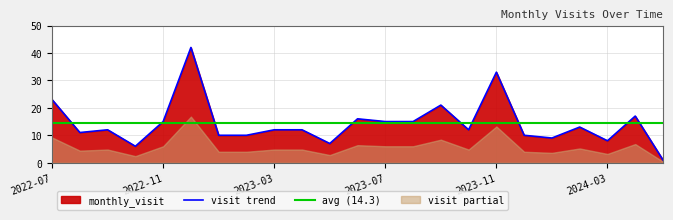

How many interior local peaks (higher than both neighbors) does the data have?

7